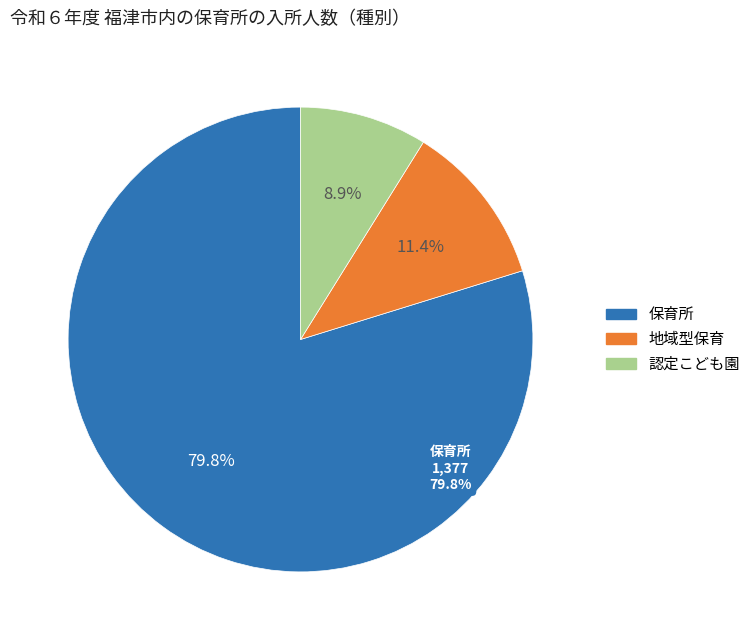

Which slice represents more than half of the pie?

保育所